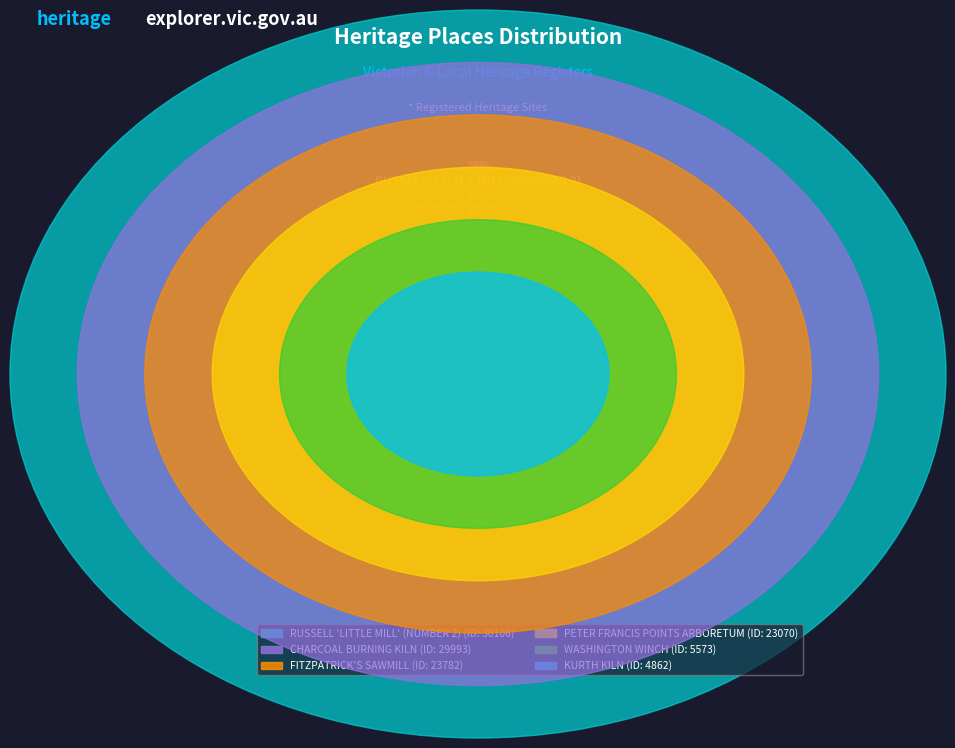

What is the ratio of the value at CHARCOAL BURNING KILN to the value at FITZPATRICK'S SAWMILL?

1.3